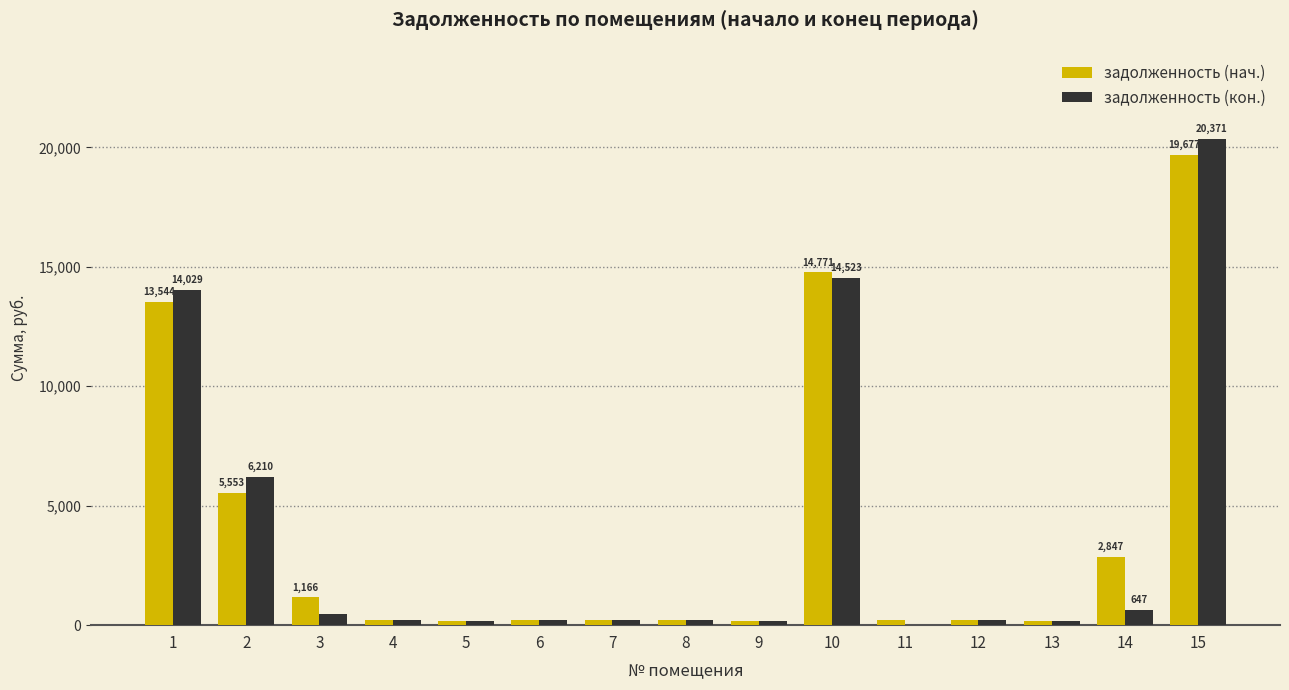

At which category is the sum across all series the highest?

15